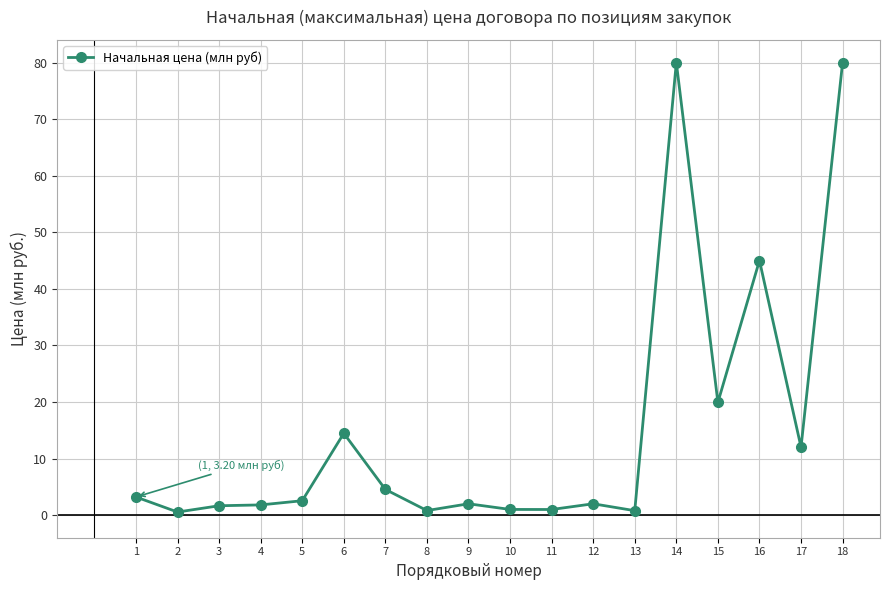

What is the difference between the second highest and minimum values?

79.5